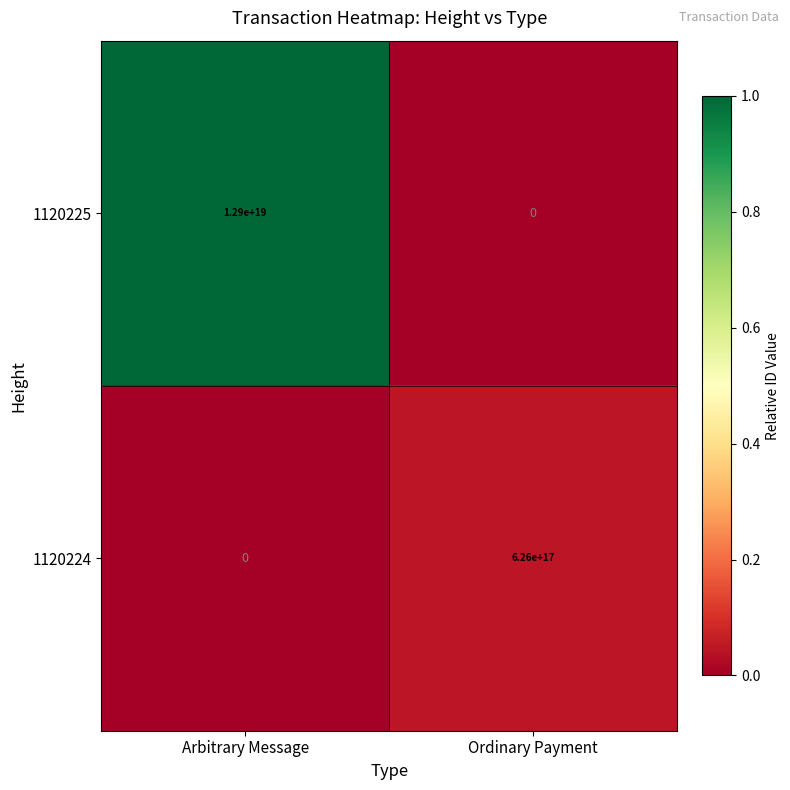

List the series in order of their overall mean, highest first.

1120225, 1120224